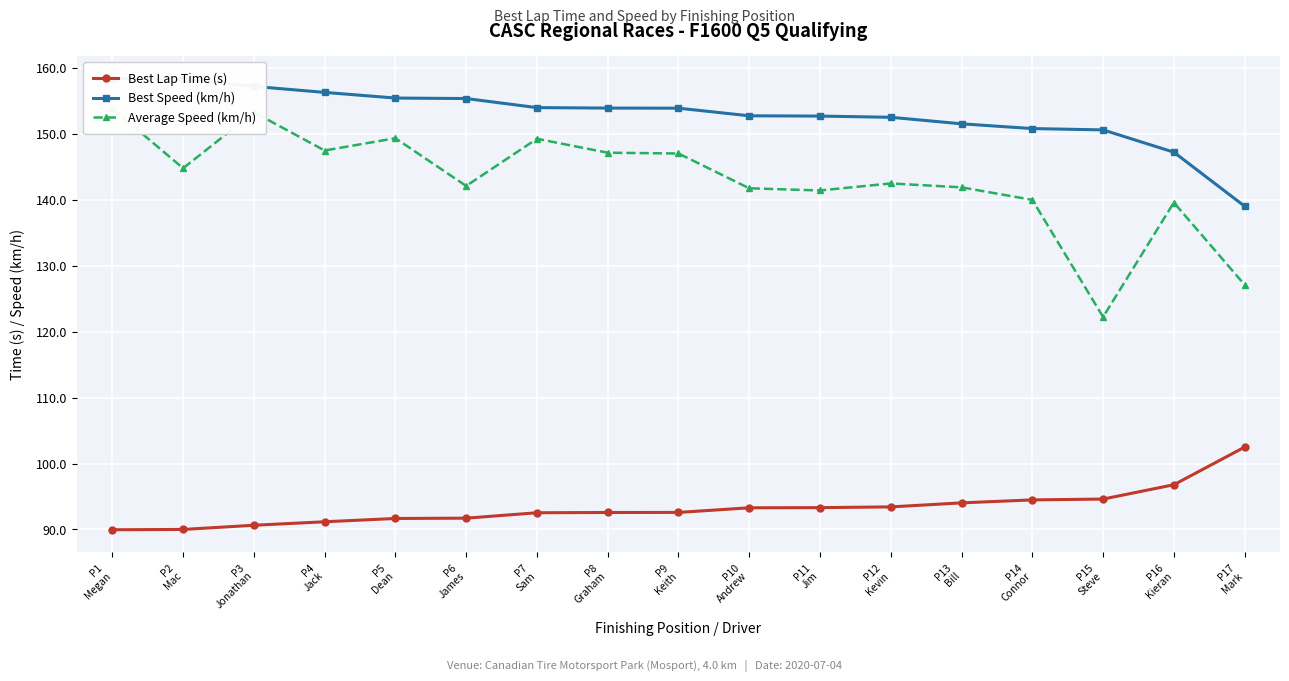

At which category does Average Speed (km/h) reach its first local valley?

P2
Mac